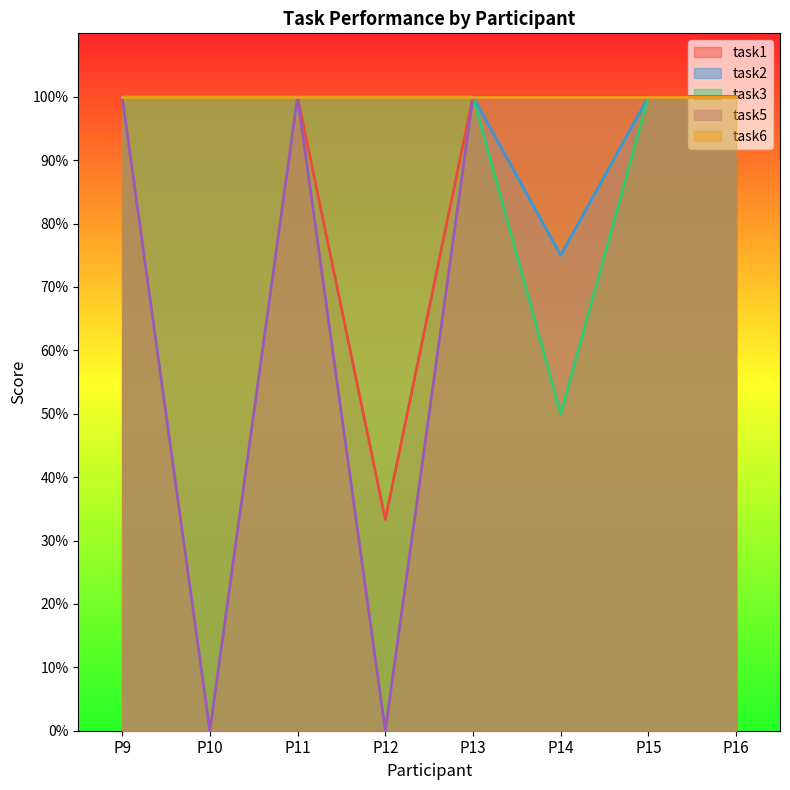

Does the chart display data point markers on the line(s)?

No